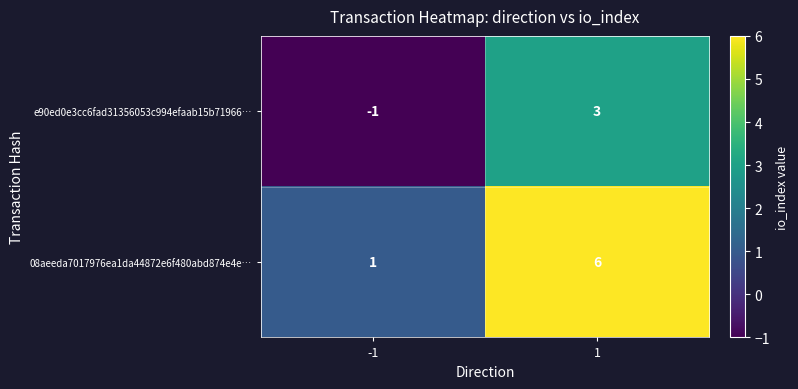

Rank the series by their maximum value, from lowest to highest.

e90ed0e3cc6fad31356053c994efaab15b71966…, 08aeeda7017976ea1da44872e6f480abd874e4e…